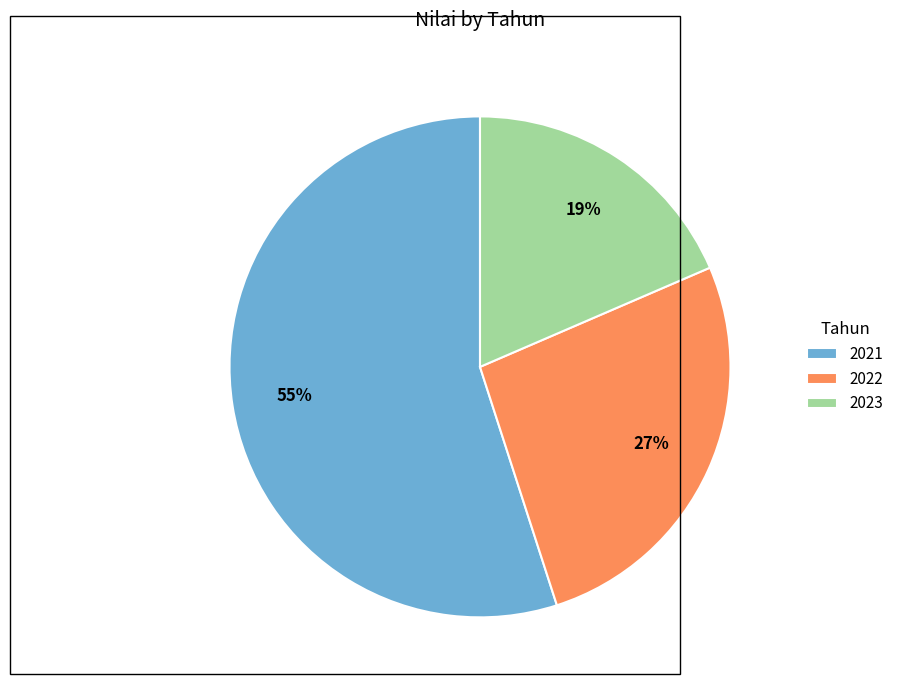

Which category has the biggest portion of the pie?

2021